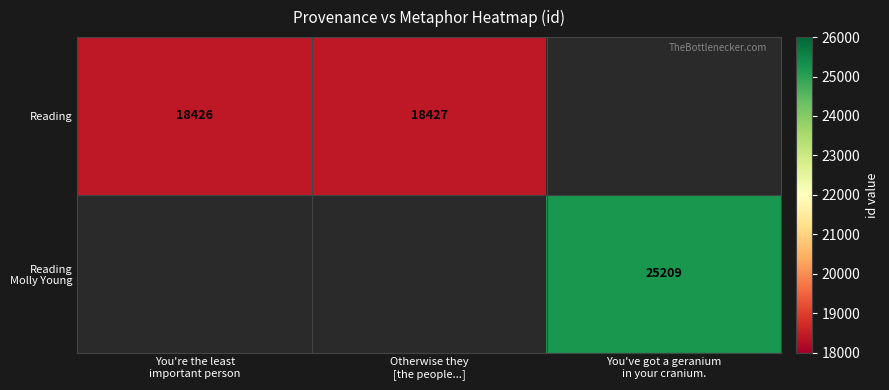

What is the maximum value shown in the chart?

25209.0